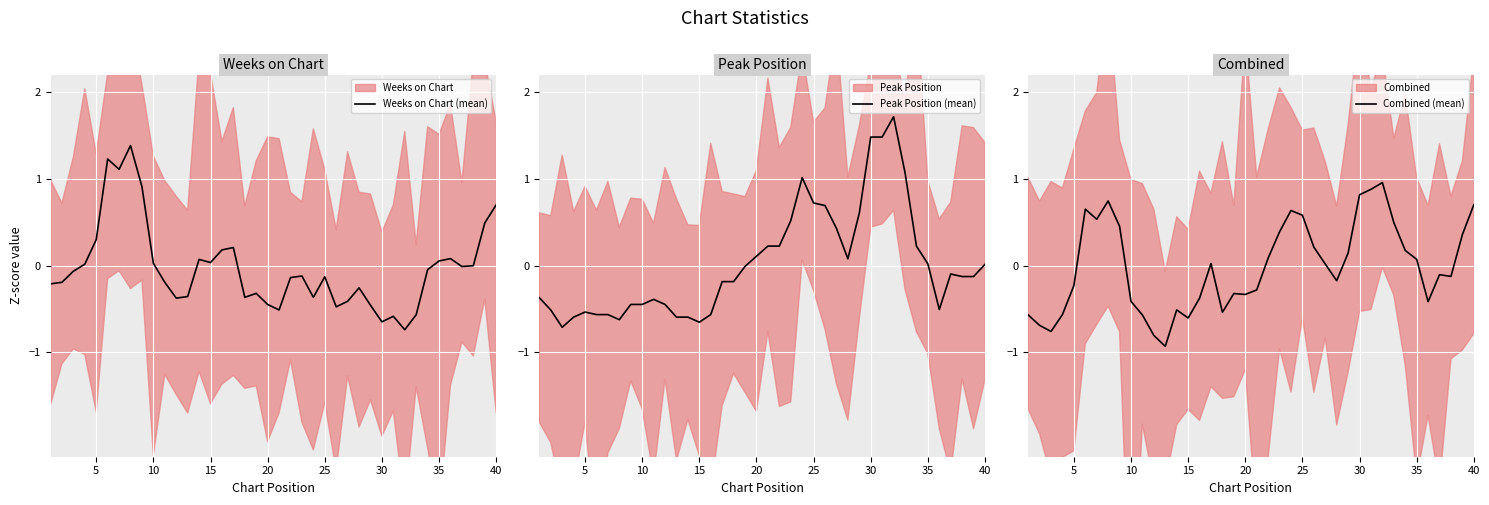

What is the highest value of the Weeks on Chart (mean) series?

1.4